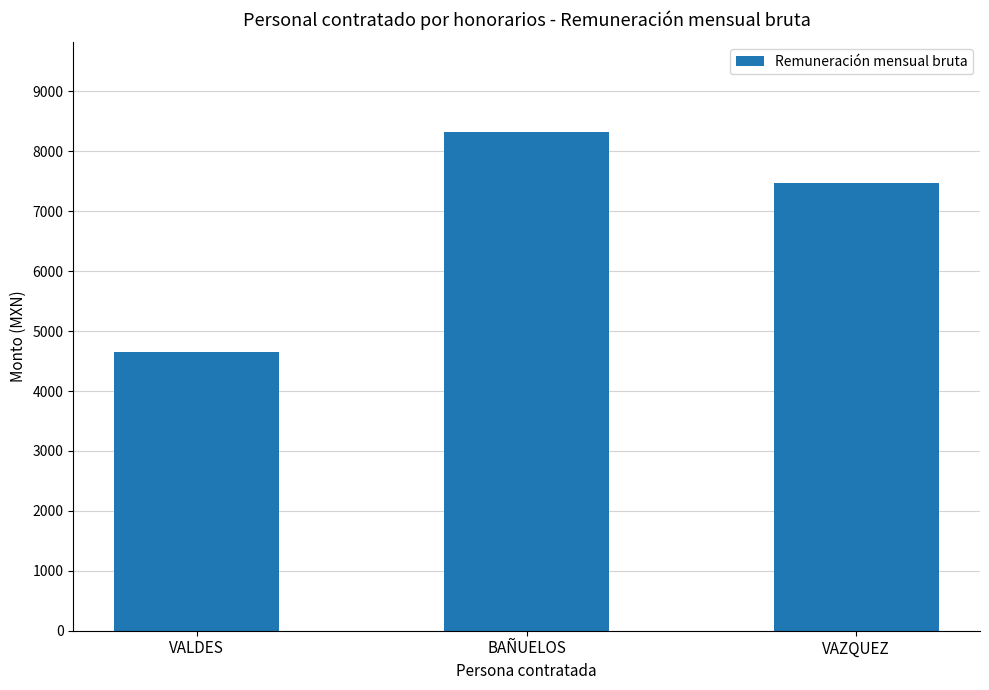

What is the value of the 1st bar from the left?

4653